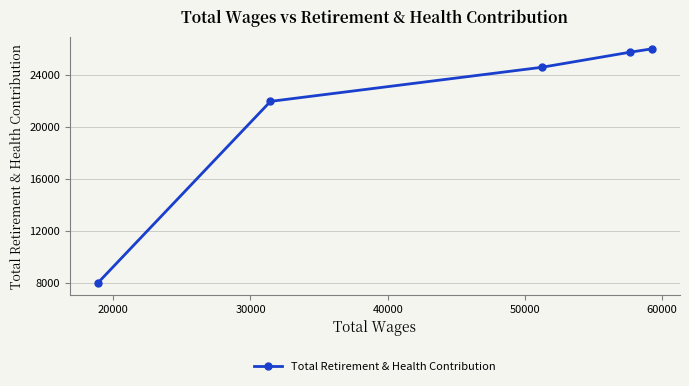

How many distinct data groups are displayed?

1